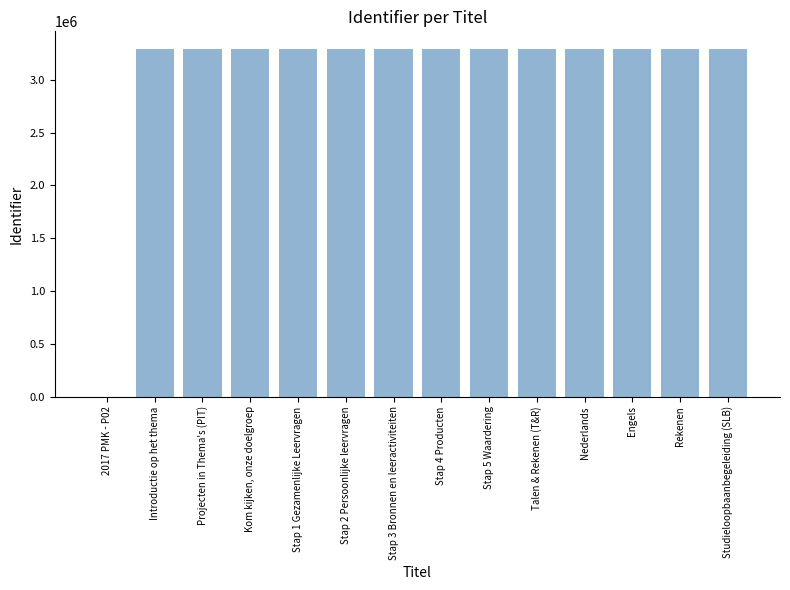

What is the sum of the values at Introductie op het thema and Stap 5 Waardering?

6587059